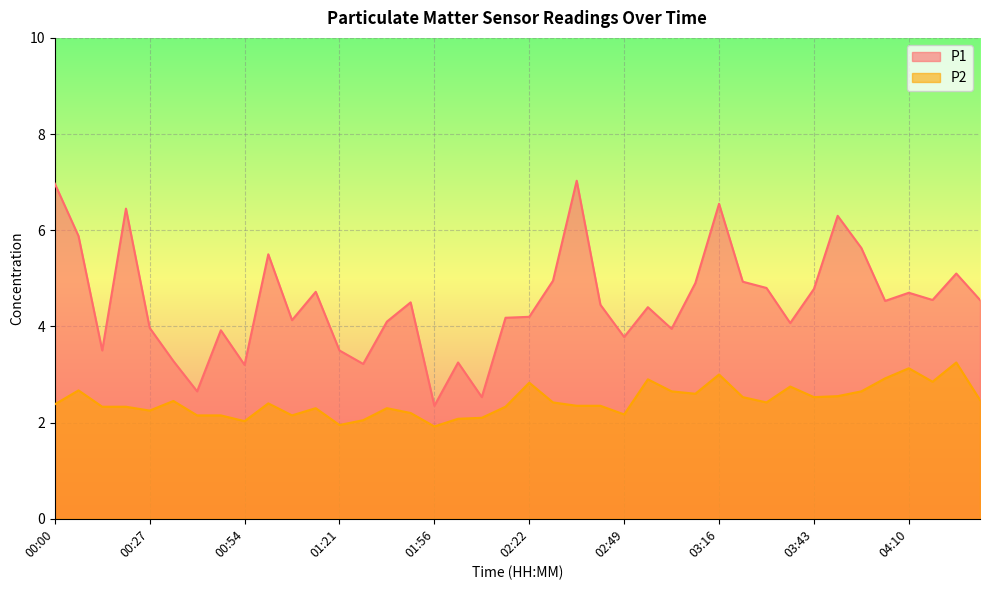

At how many categories does at least one series exceed 2?

40